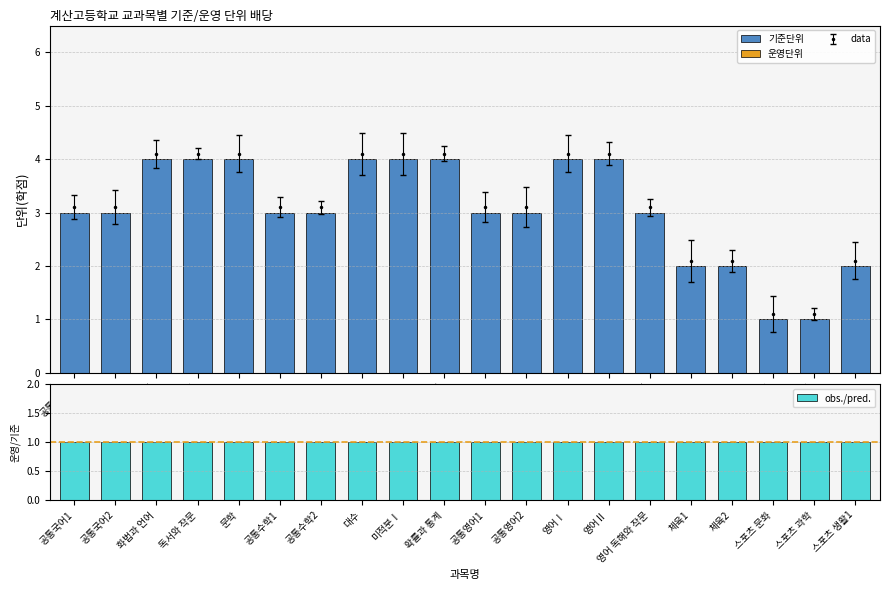

Which has a higher value, 영어 독해와 작문 or 공통영어2?

영어 독해와 작문